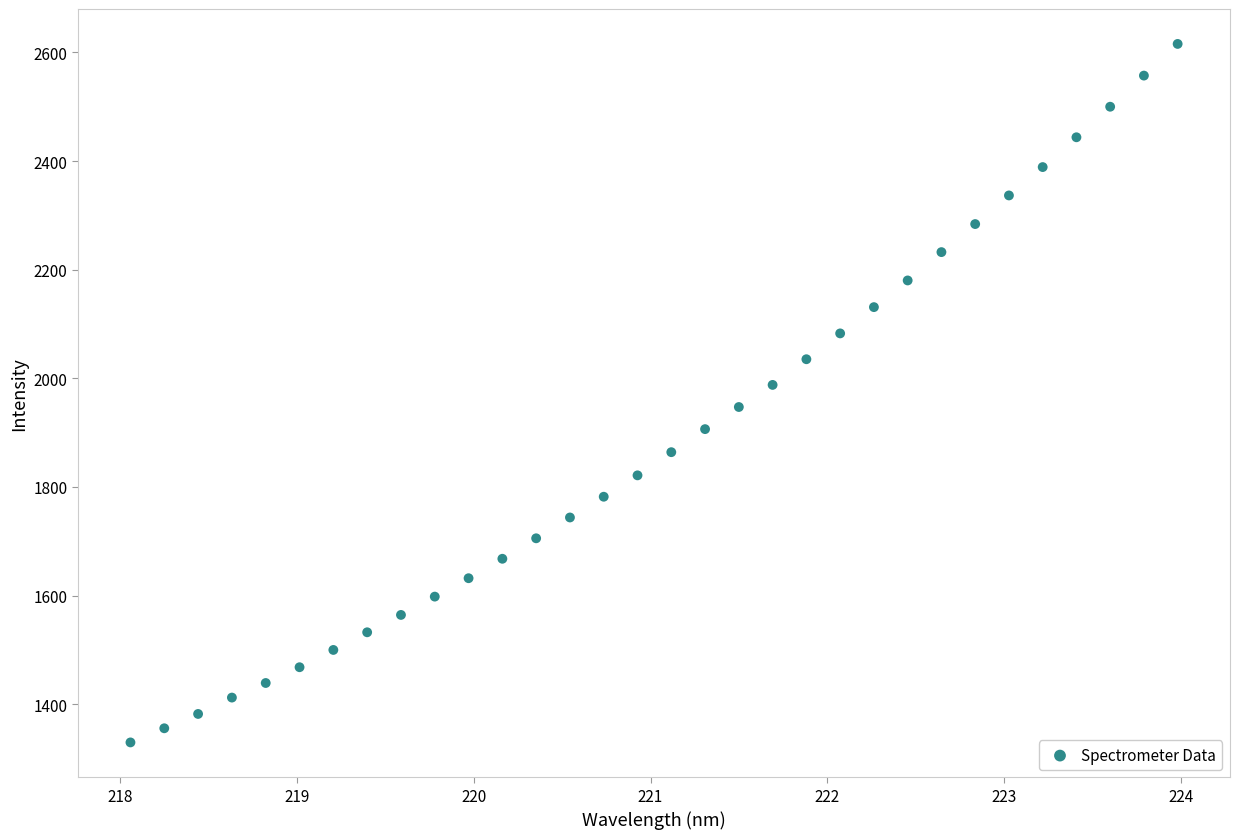

What is the range of X values (max minus min)?

5.9